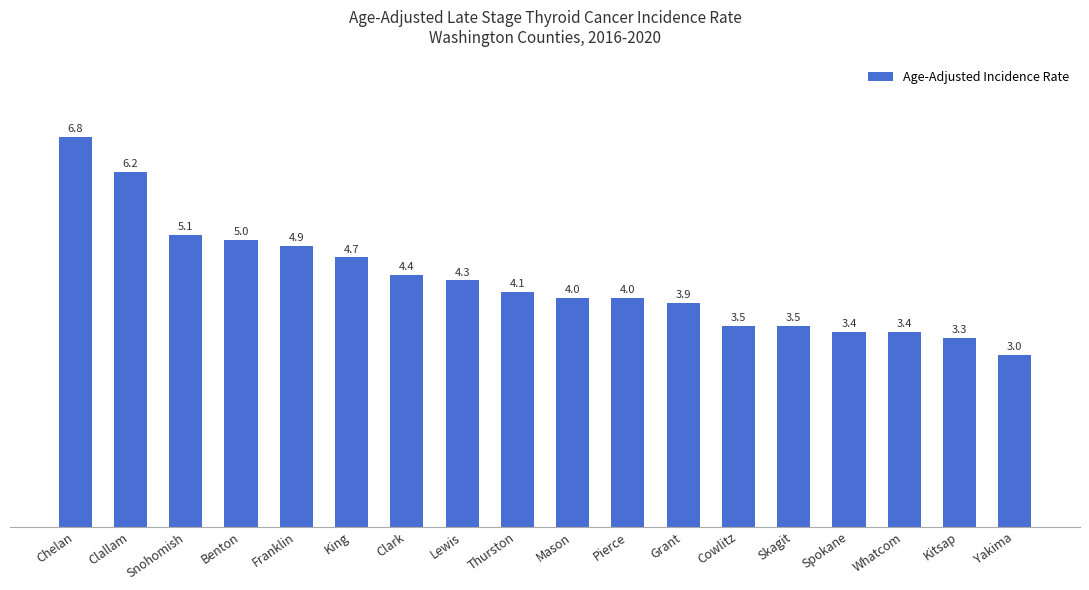

What is the approximate value at Snohomish?

5.1